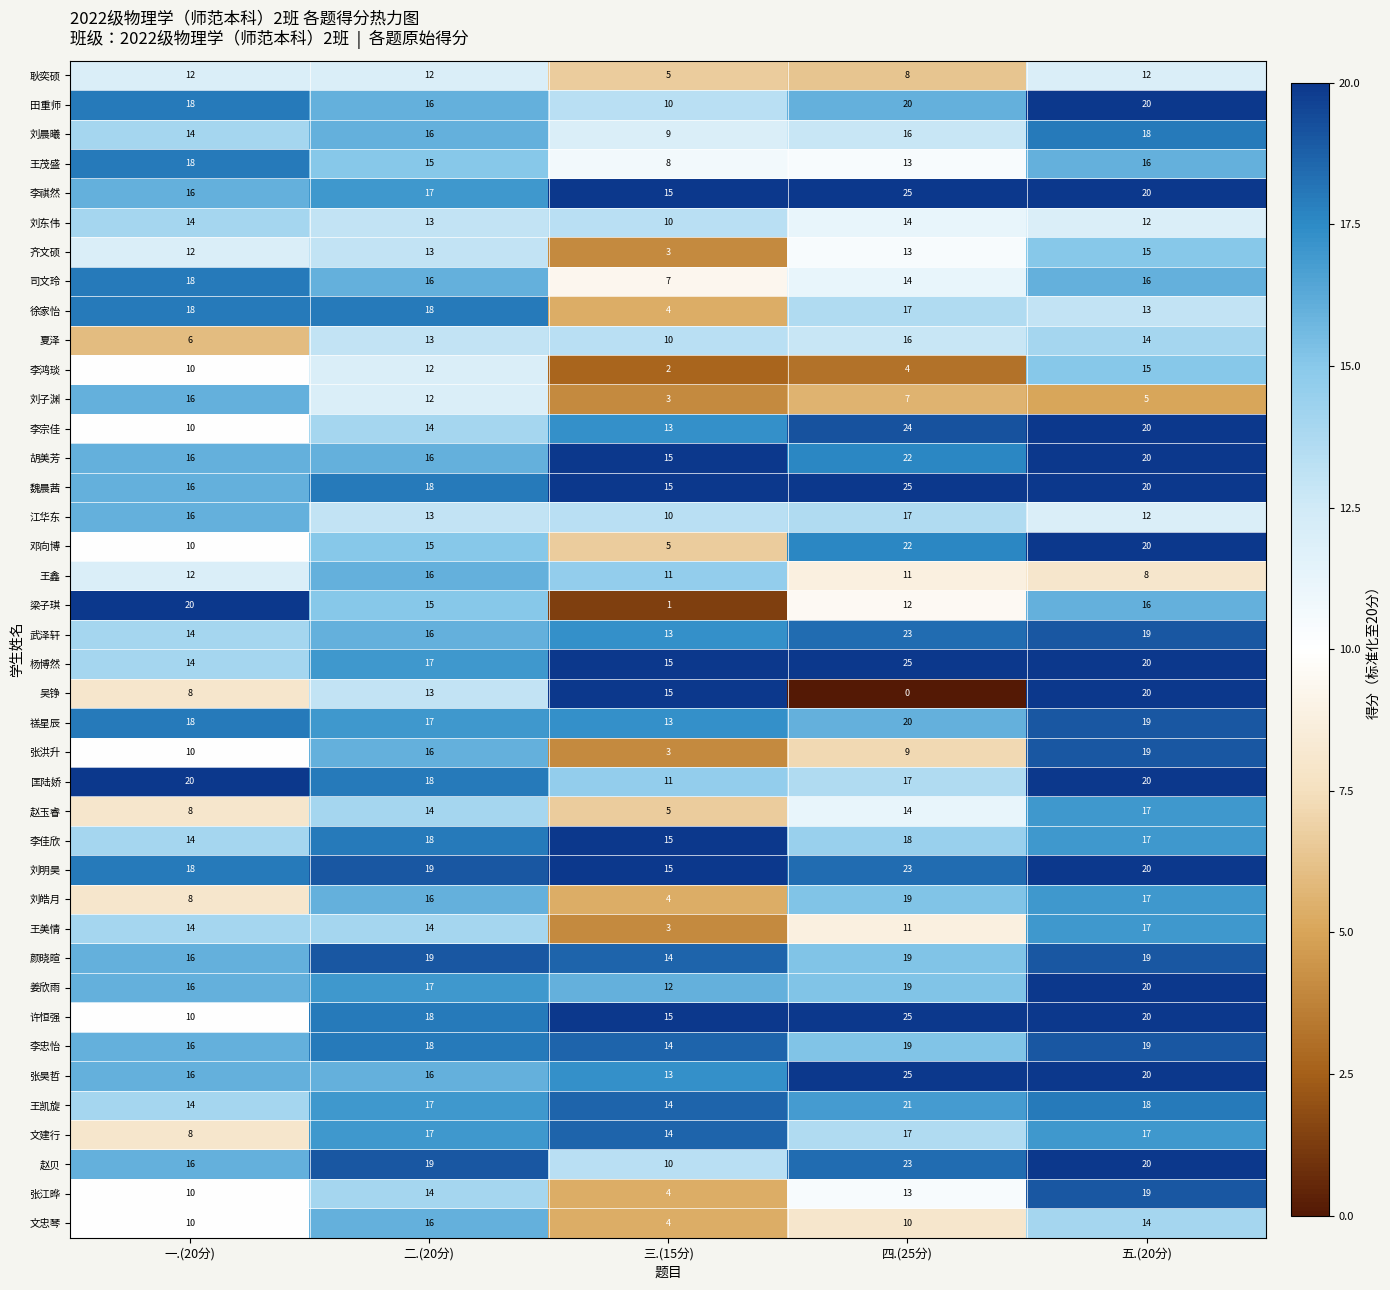

What is the average value of the 江华东 series?

14